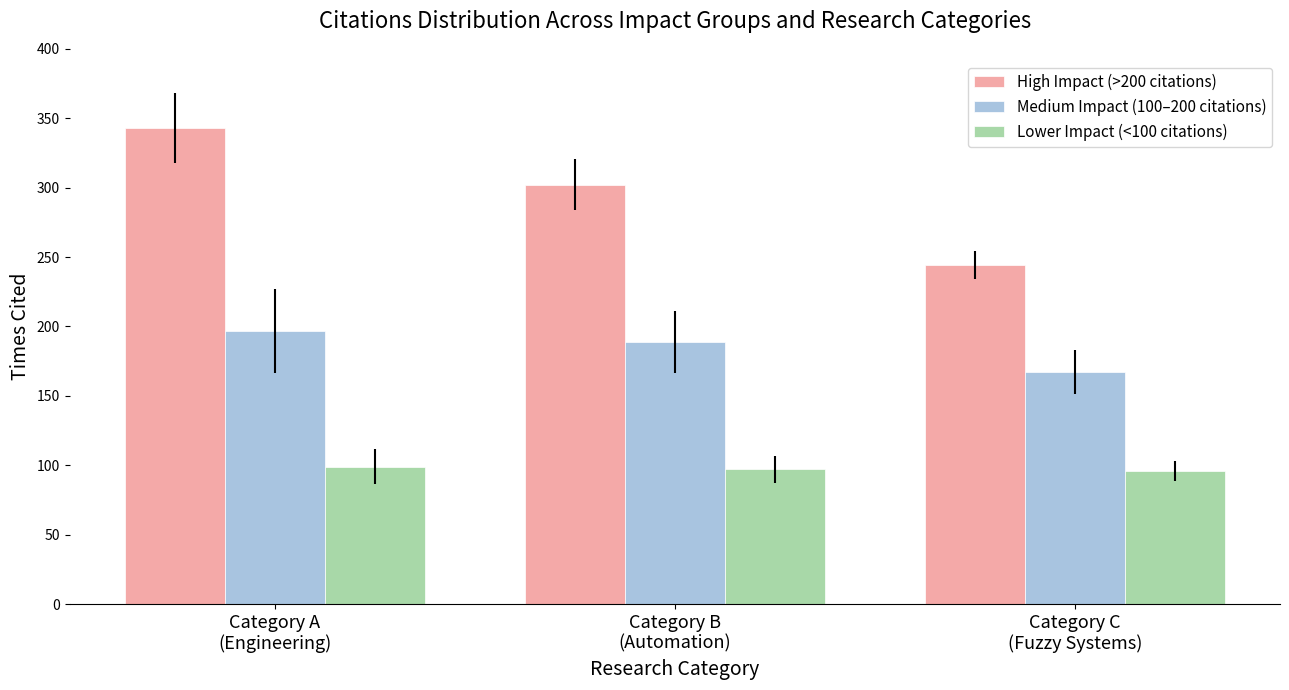

Where does the High Impact (>200 citations) series first go above 302?

Category A
(Engineering)